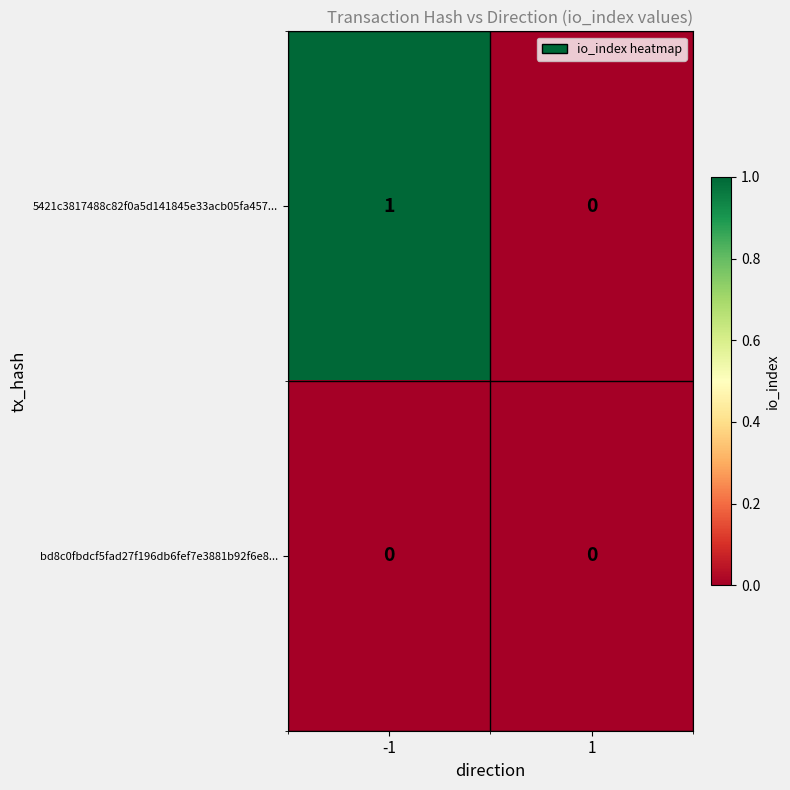

The value of bd8c0fbdcf5fad27f196db6fef7e3881b92f6e8... at 1 is 0. True or false?

True